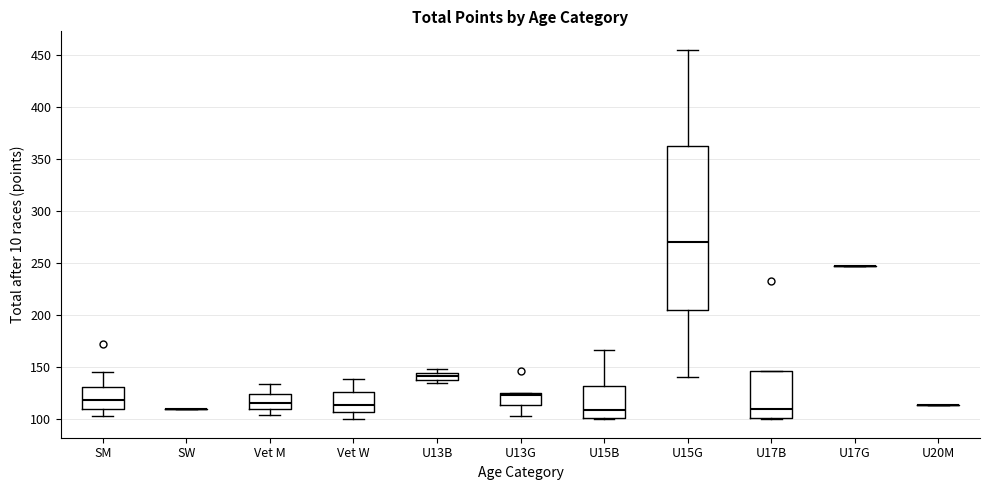

Which box is the tallest, from its lower edge to its upper edge?

U15G